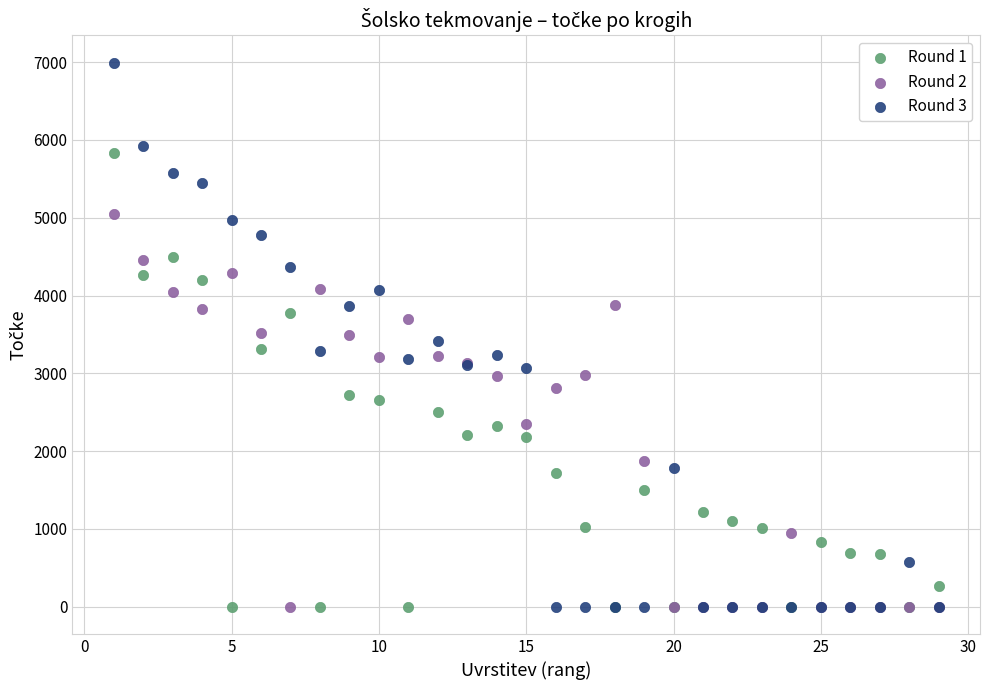

Which series contains the highest Y value?

Round 3